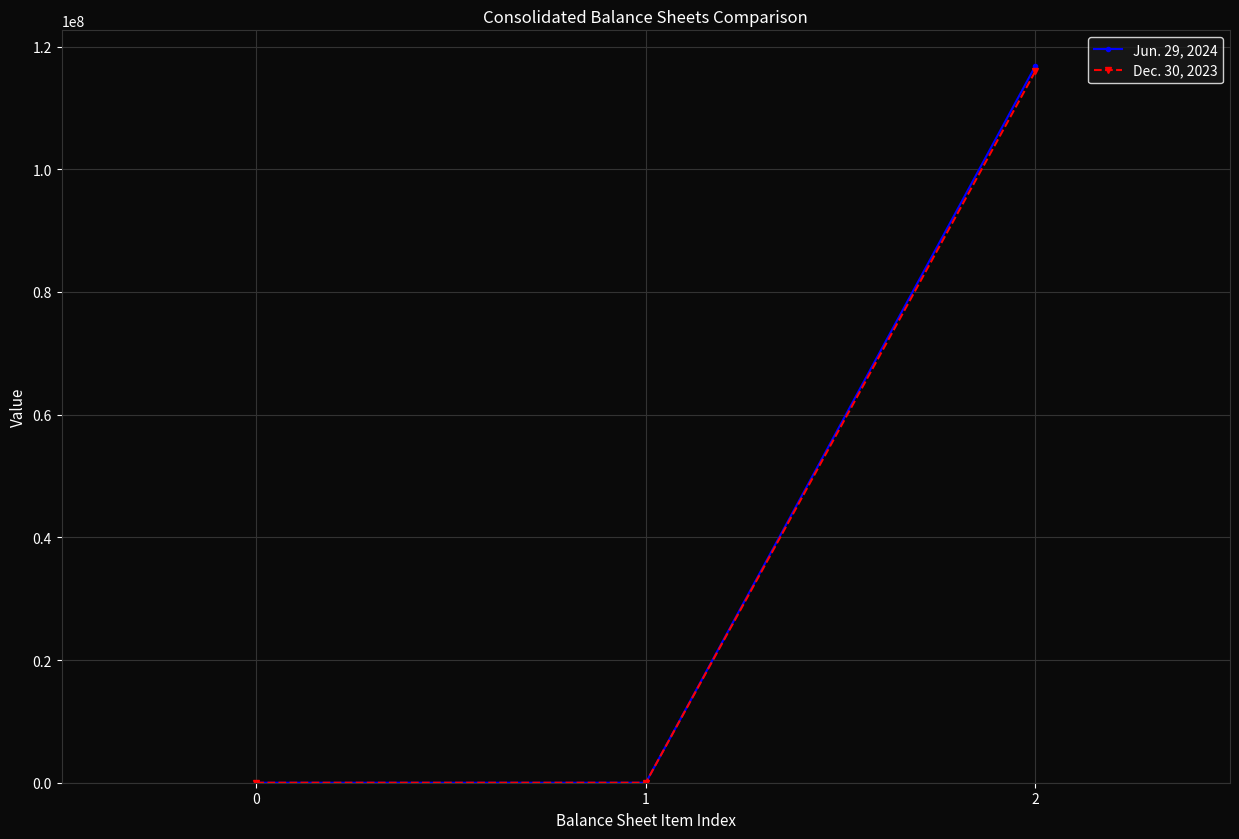

Does the chart display data point markers on the line(s)?

Yes